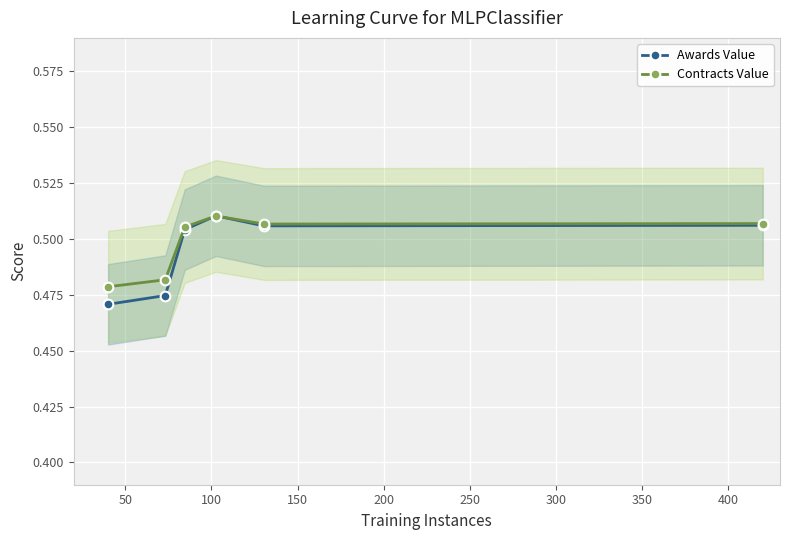

True or false: Contracts Value has more than 2 interior local peaks.

False